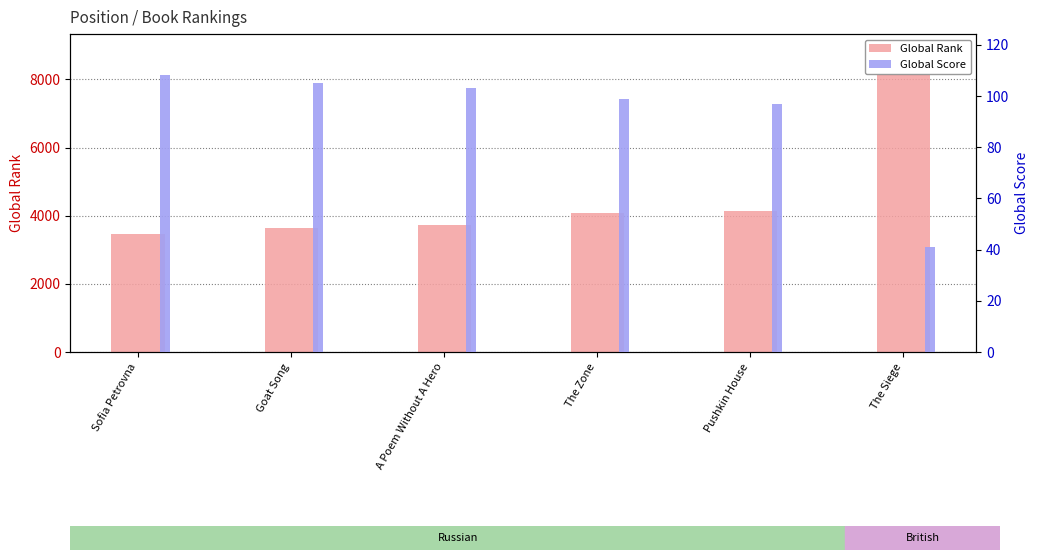

Which label corresponds to the smallest value in the chart?

The Siege